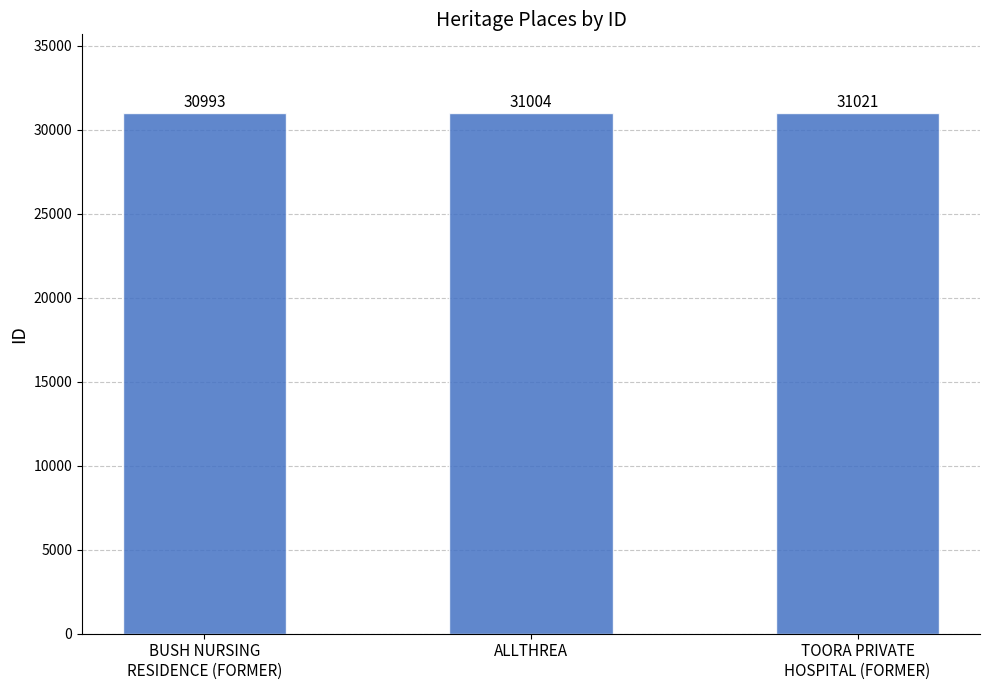

How many bars are there in total?

3